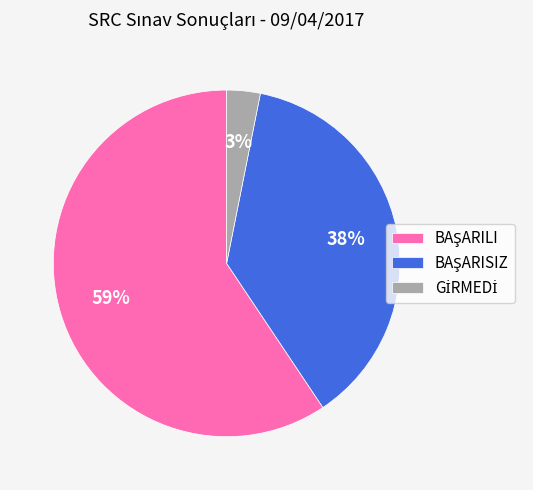

Is there a majority slice in this chart?

Yes